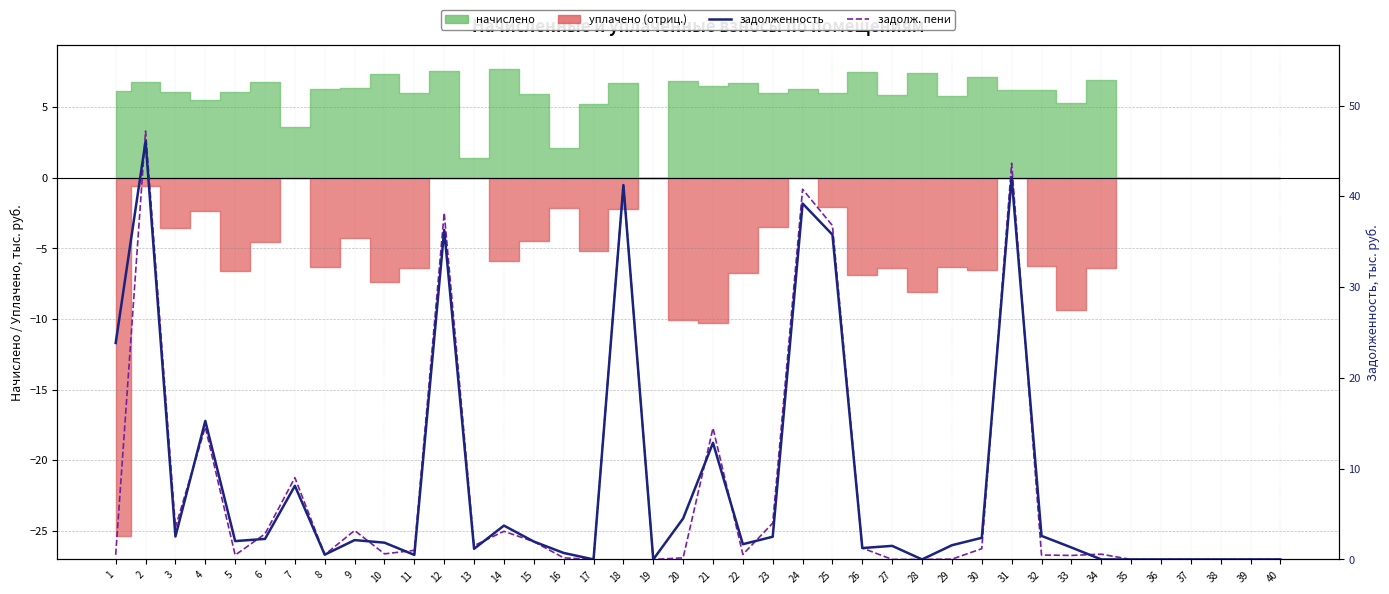

Is it true that задолженность equals 1.3 at 26?

True